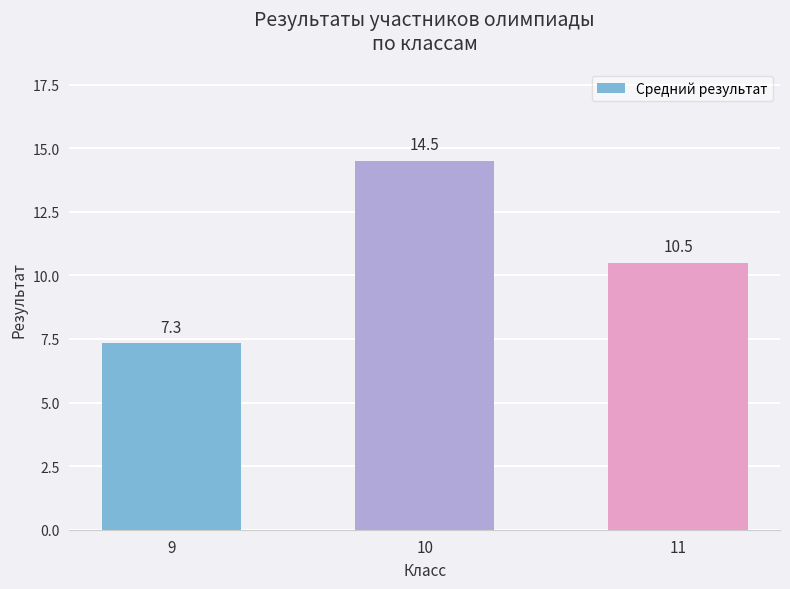

At which label is the value closest to 10?

11